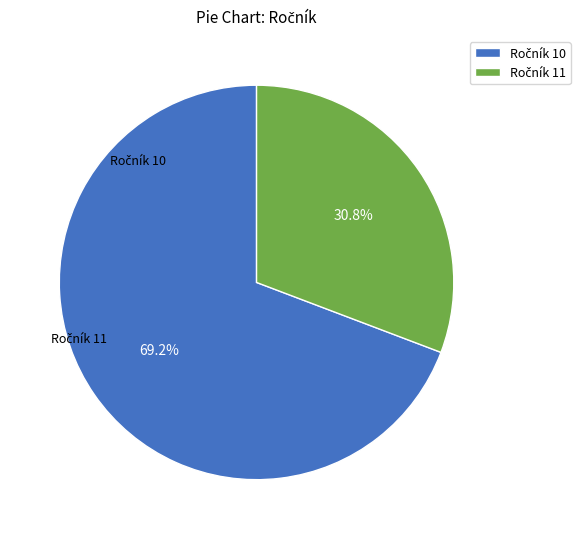

To the nearest percent, what is the average slice percentage?

50%